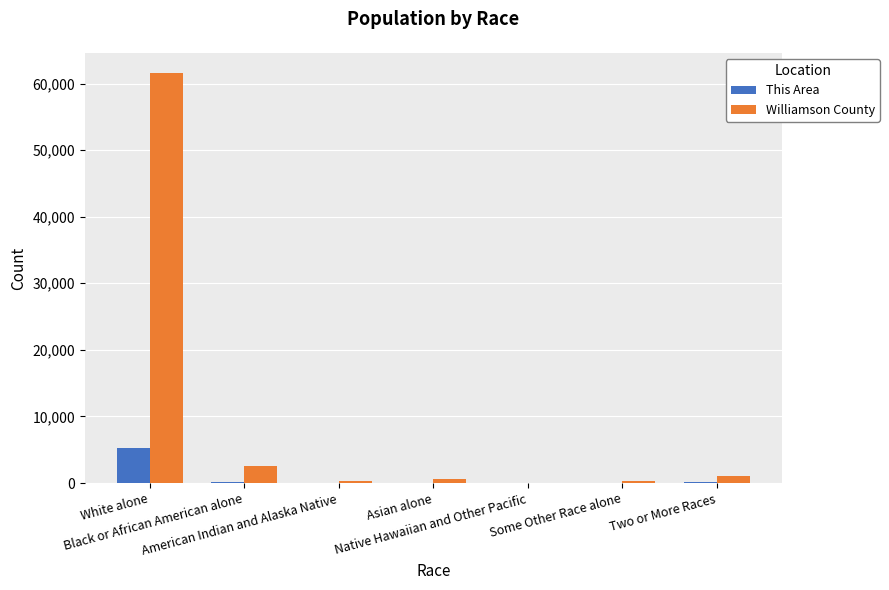

What is the greatest value displayed?

61542